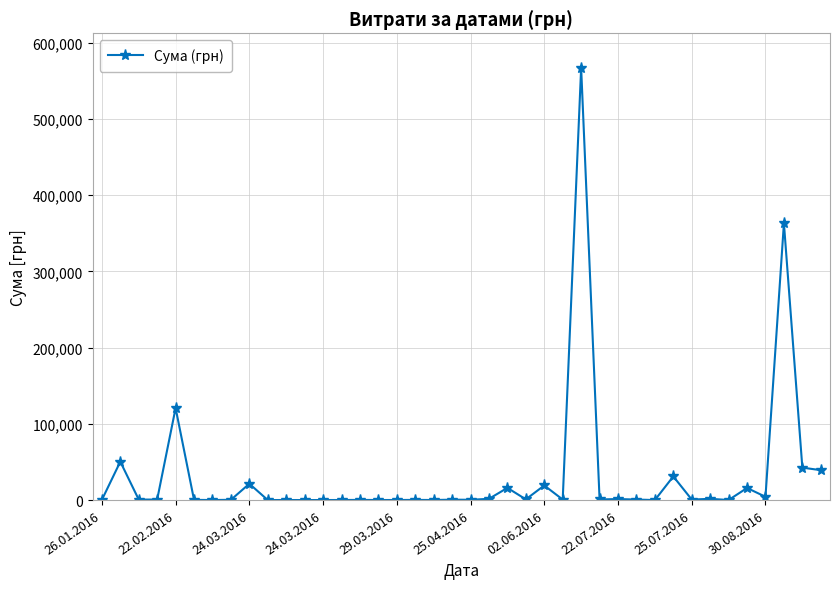

What is the maximum value shown in the chart?

567022.9